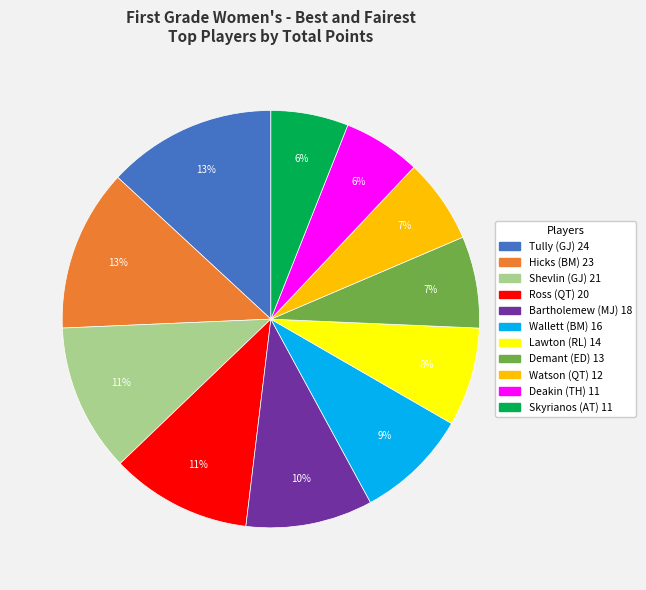

To the nearest percent, what is the difference between the largest and smallest slice percentages?

7%